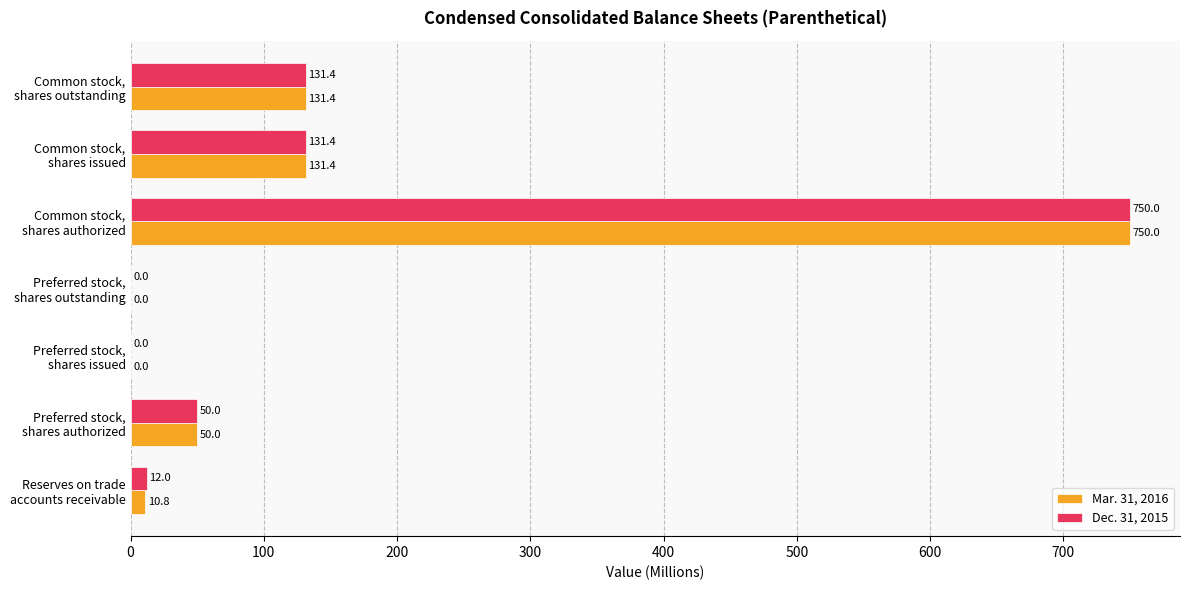

What is the sum of all Mar. 31, 2016 values?

1073.6